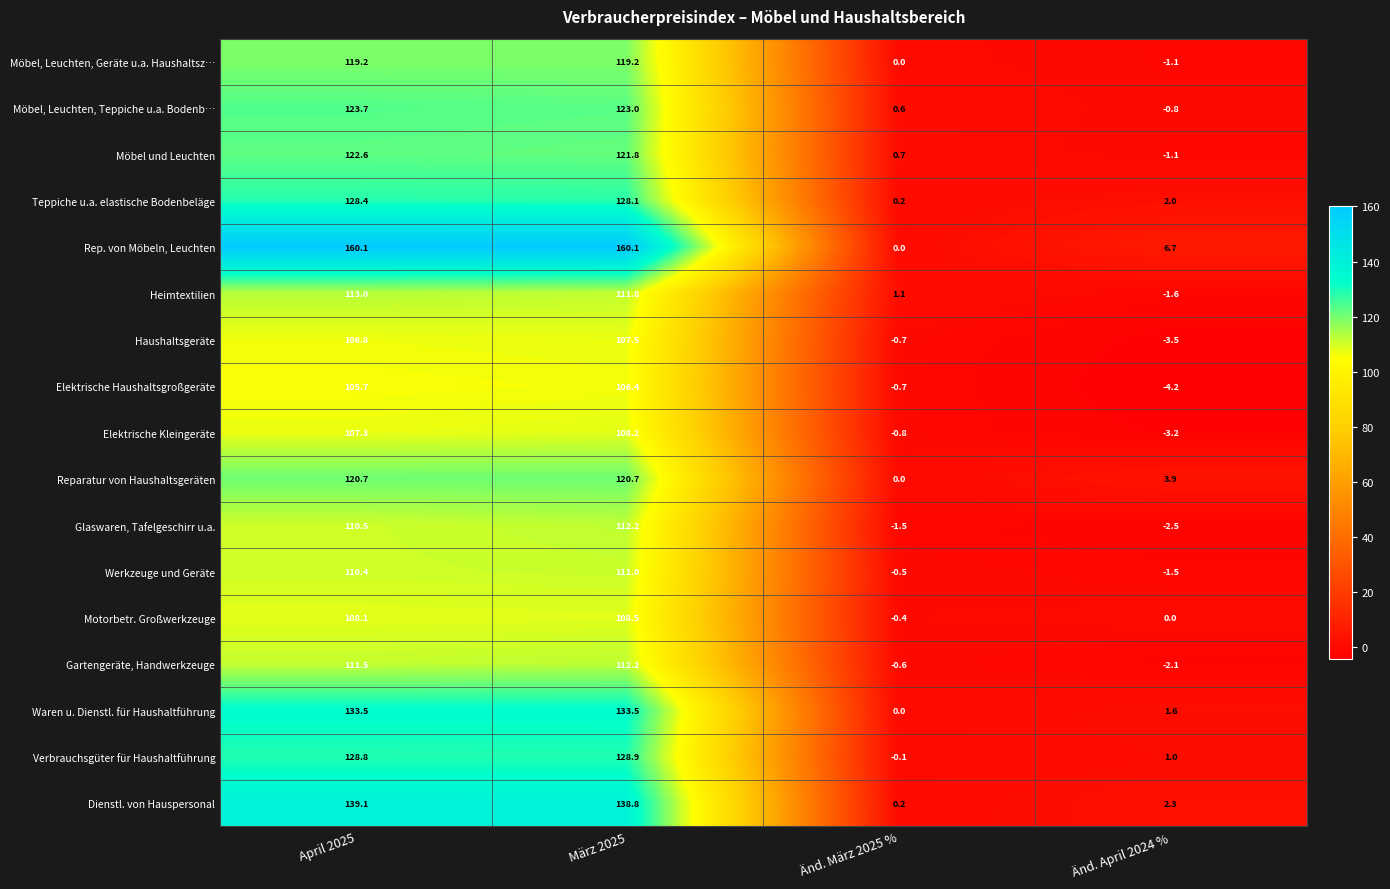

List the labels in order of Werkzeuge und Geräte value, smallest first.

Änd. April 2024 %, Änd. März 2025 %, April 2025, März 2025